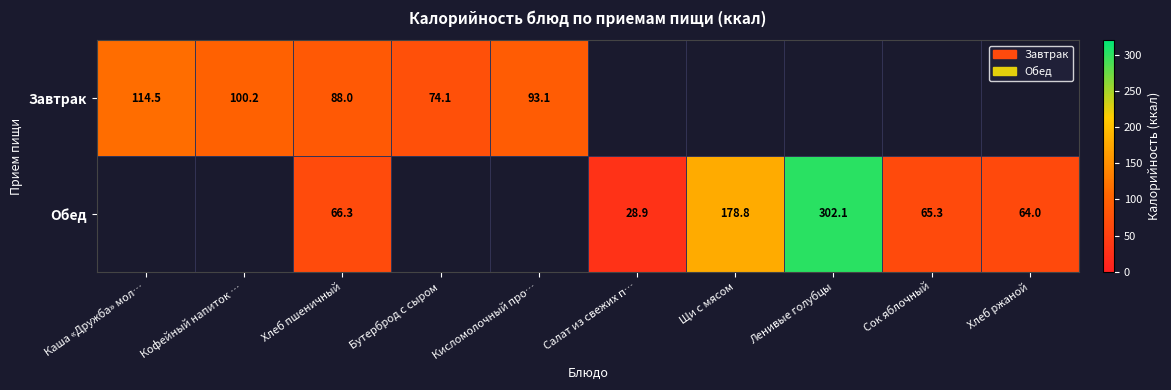

Between Каша «Дружба» мол… and Кофейный напиток …, which series saw the biggest shift?

Завтрак